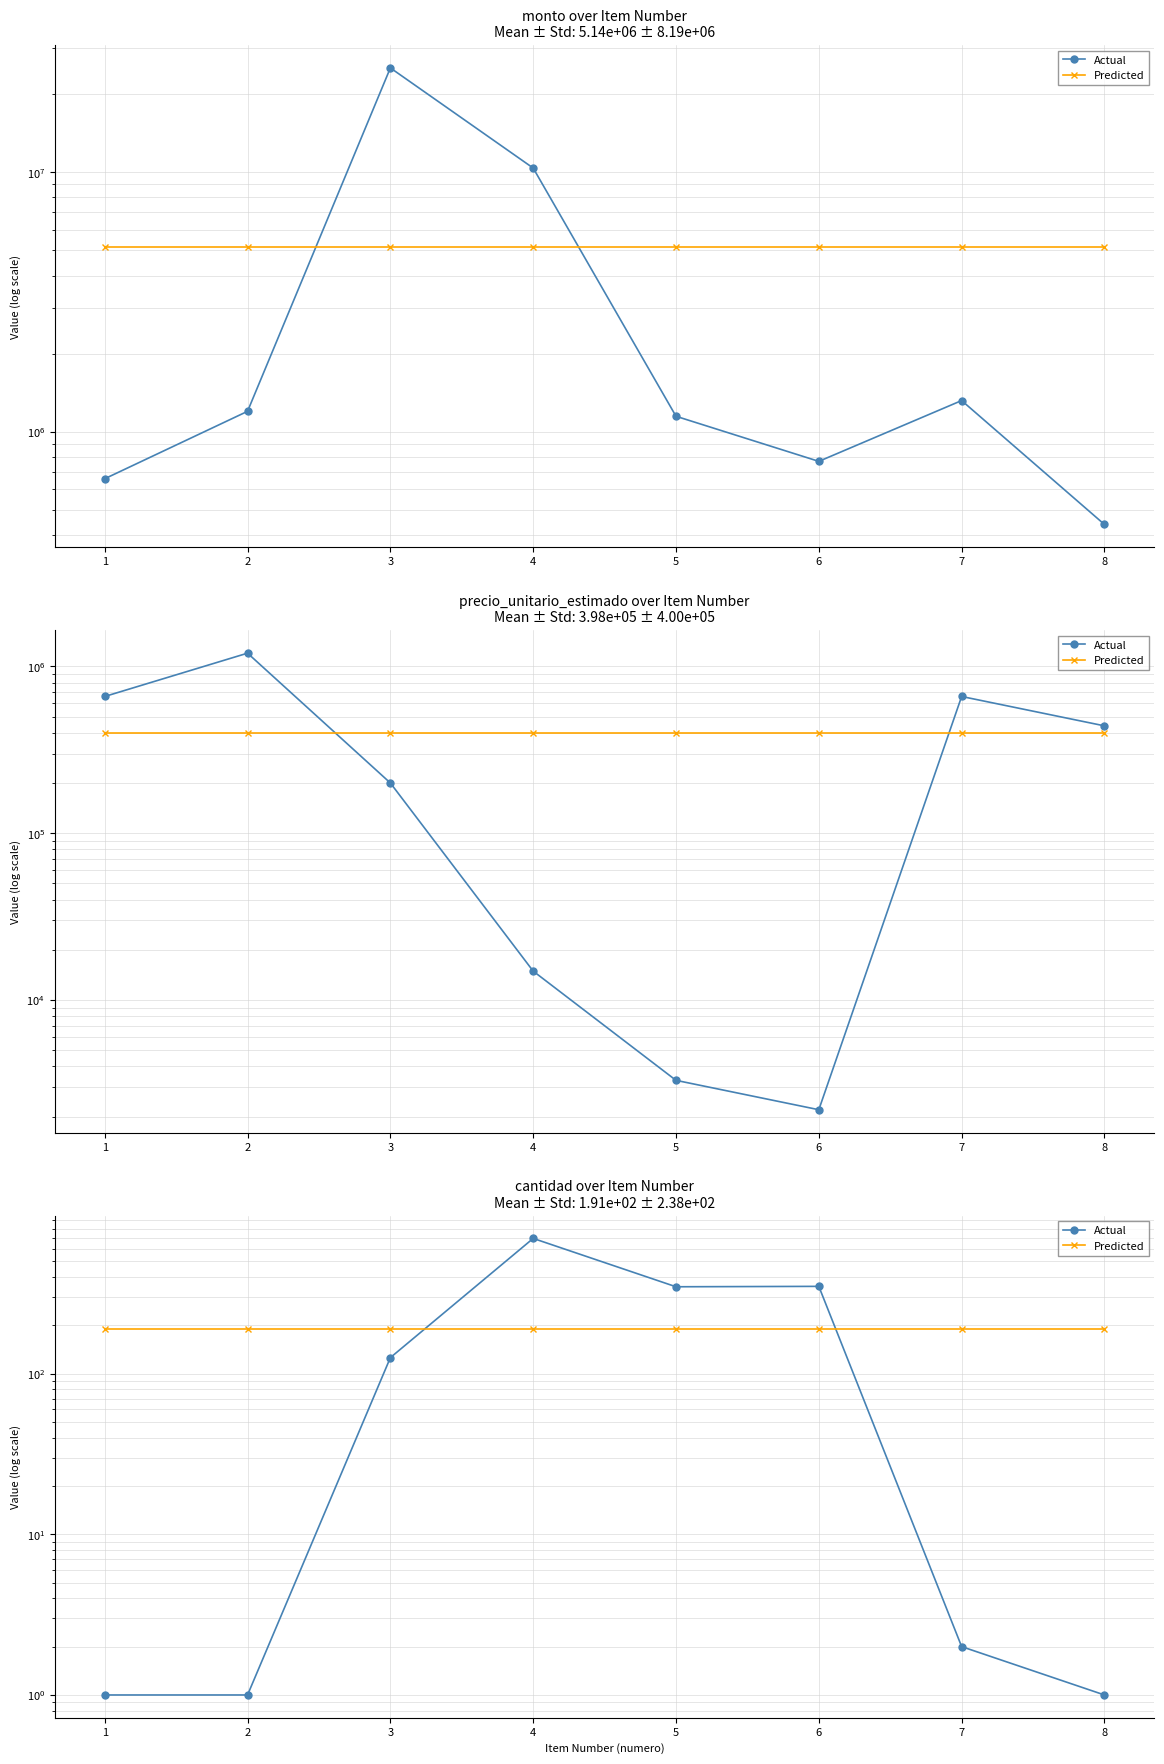

The Predicted series shows 105.9 at 1. True or false?

False